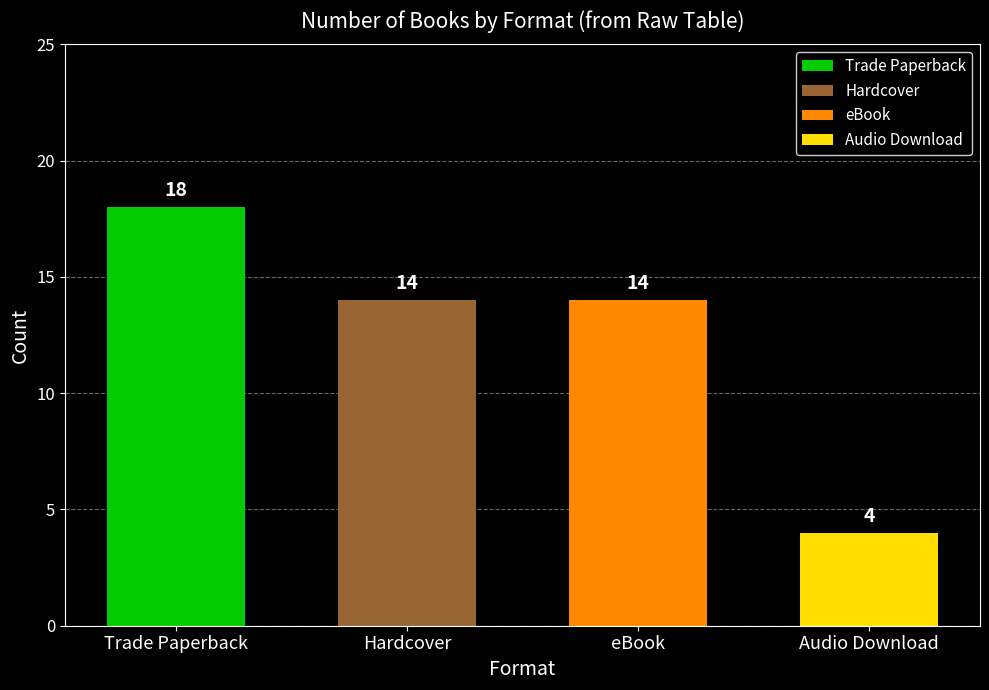

Reading left to right, extract all data points from this chart.

18	14	14	4